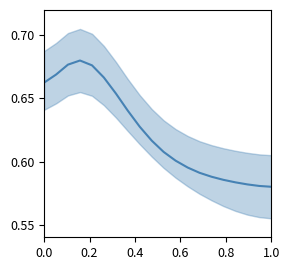

How many interior local peaks (higher than both neighbors) does the data have?

1